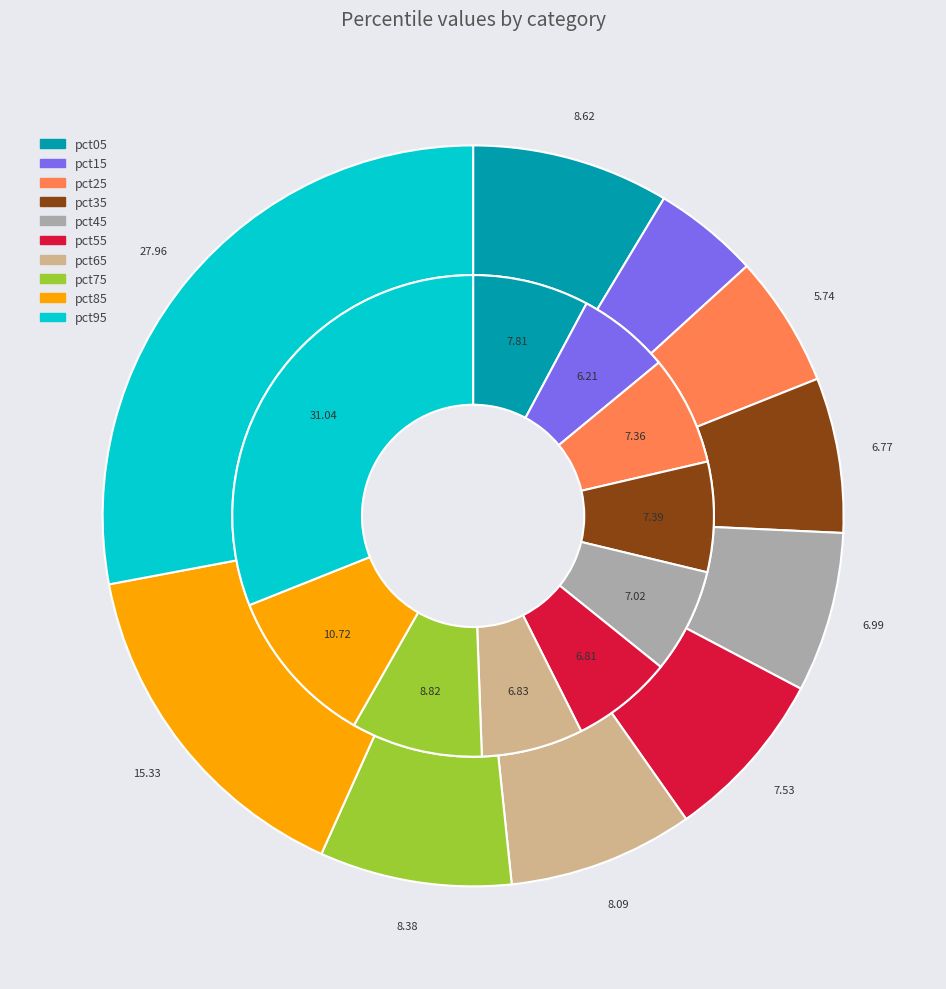

Is there a majority slice in this chart?

No